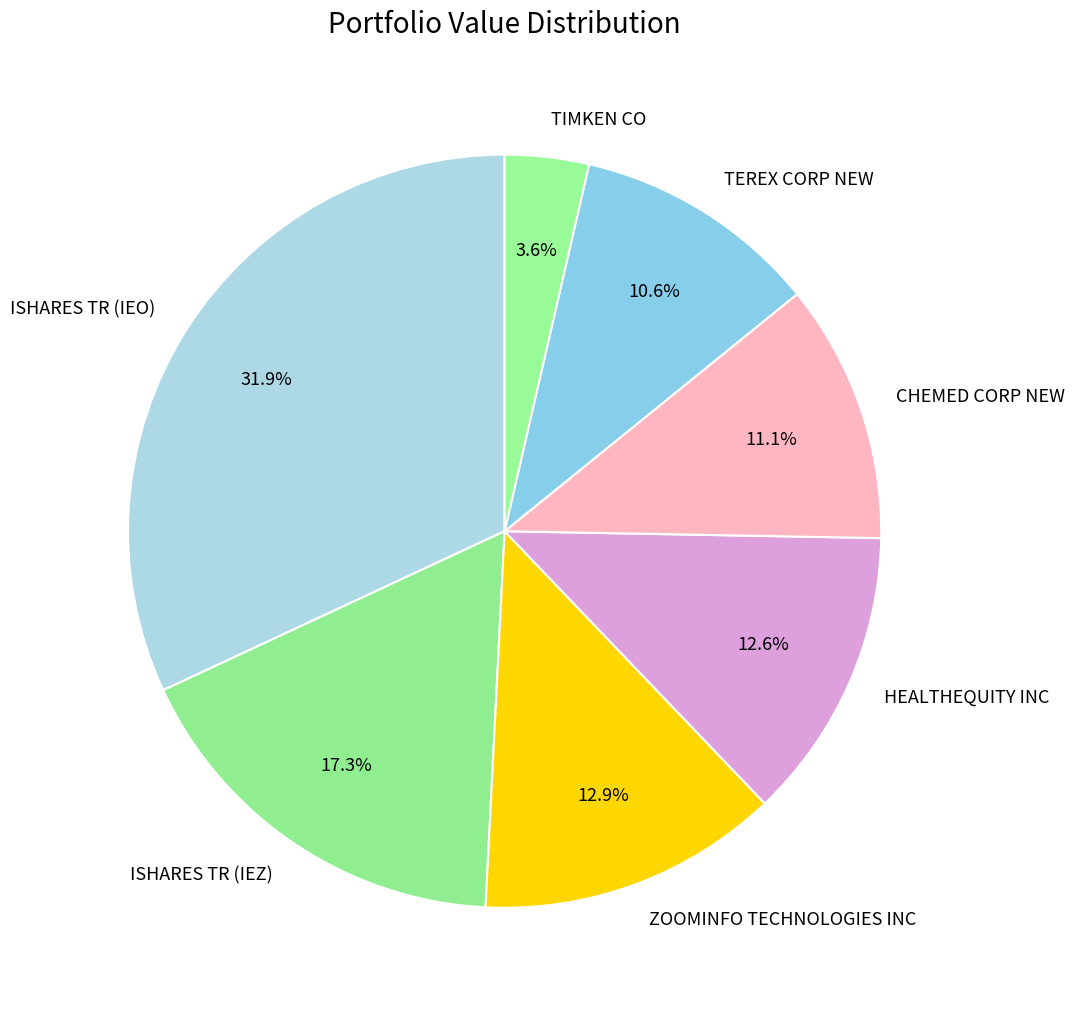

To the nearest percent, what is the difference between the largest and smallest slice percentages?

28%